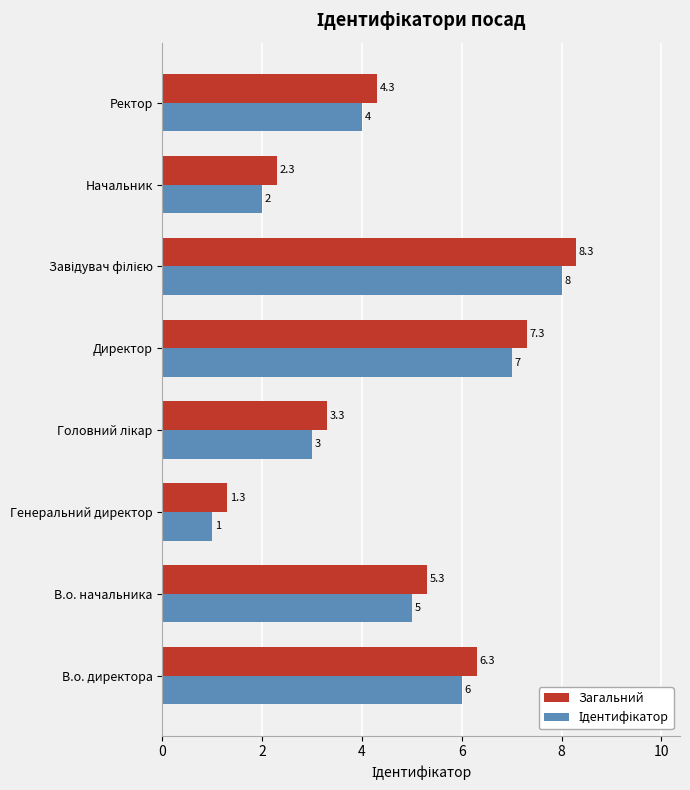

Which label corresponds to the smallest value in the chart?

Генеральний директор